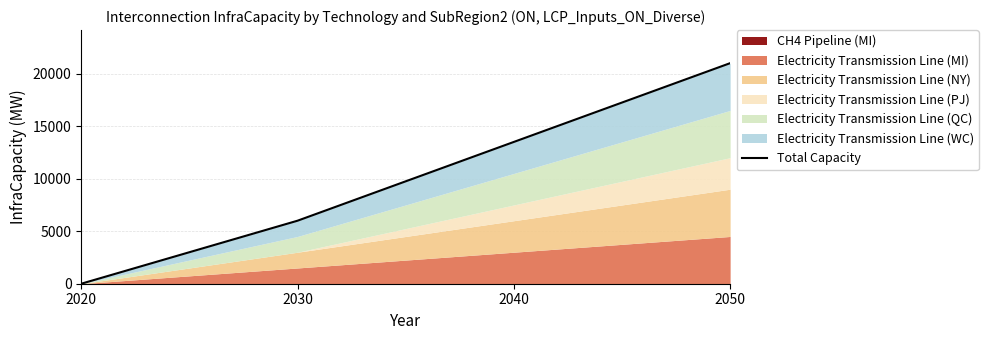

Which has a higher value, 2030 or 2020?

2030